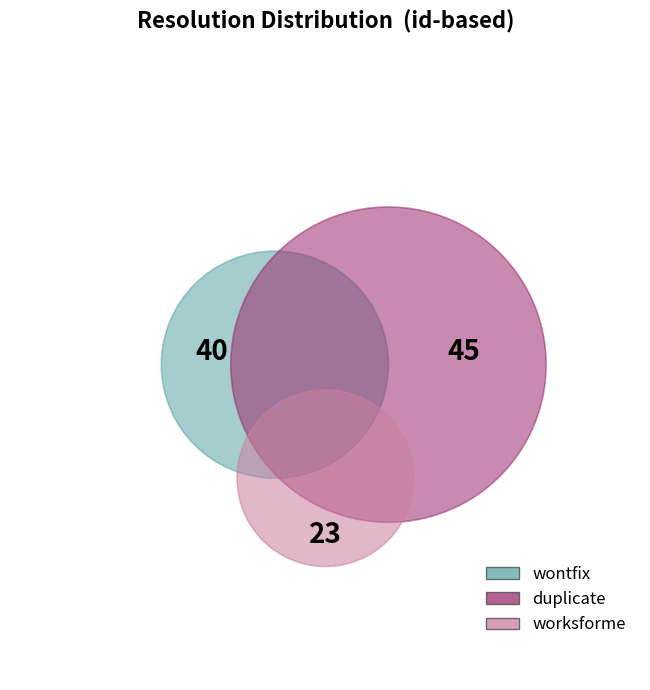

What percentage is NOT represented by wontfix?

63.0%